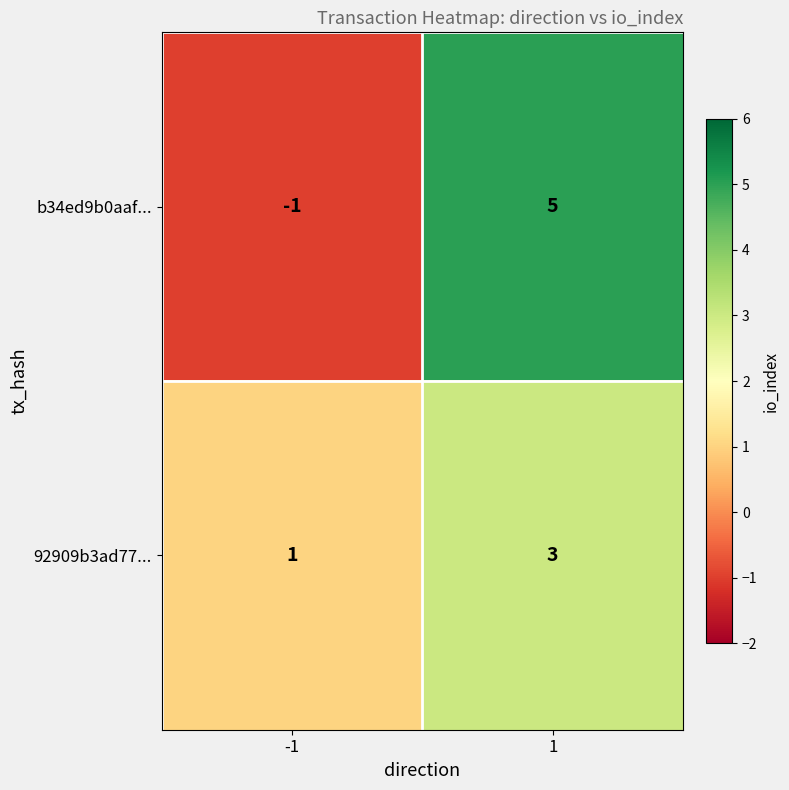

What is the approximate value of b34ed9b0aaf... at 1?

5